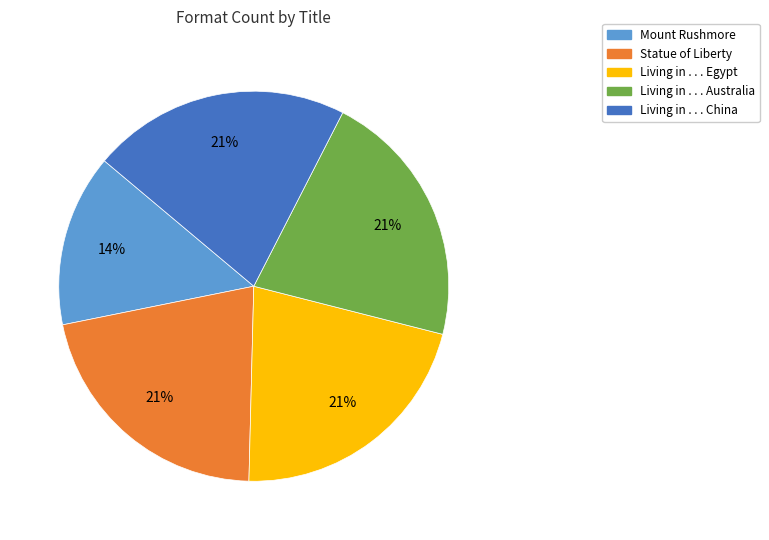

Which has a higher value, Living in . . . Australia or Mount Rushmore?

Living in . . . Australia